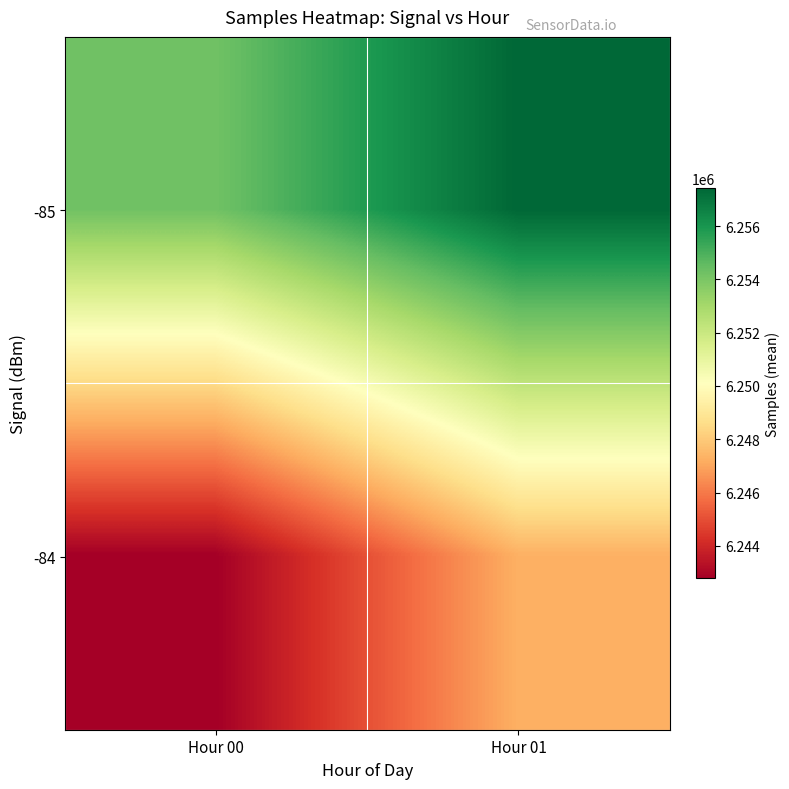

List the series in order of their peak value, highest first.

-85, -84